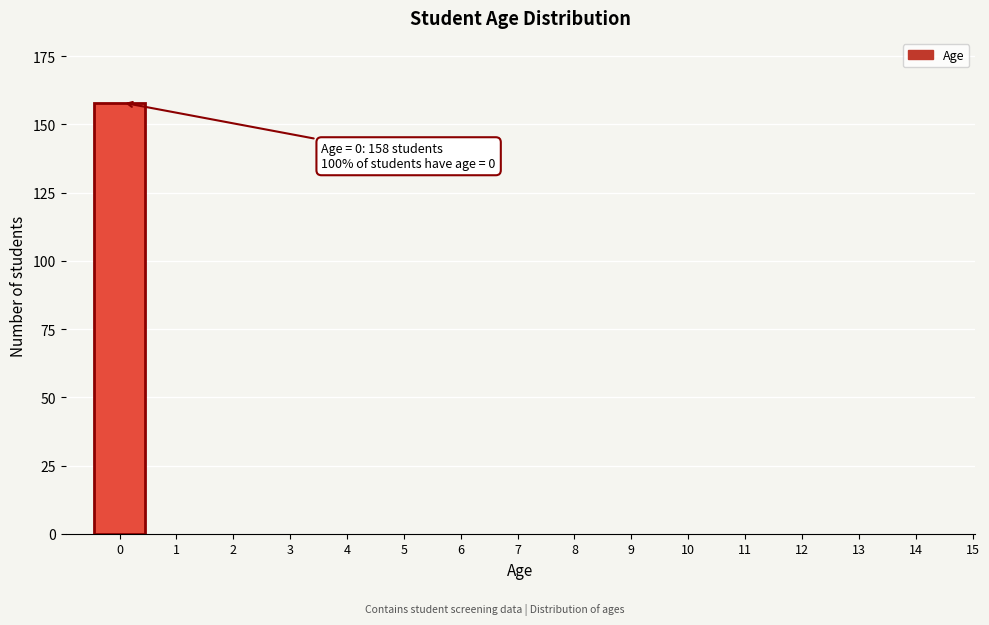

Reading left to right, transcribe all the data shown in this chart.

0=158	1=0	2=0	3=0	4=0	5=0	6=0	7=0	8=0	9=0	10=0	11=0	12=0	13=0	14=0	15=0